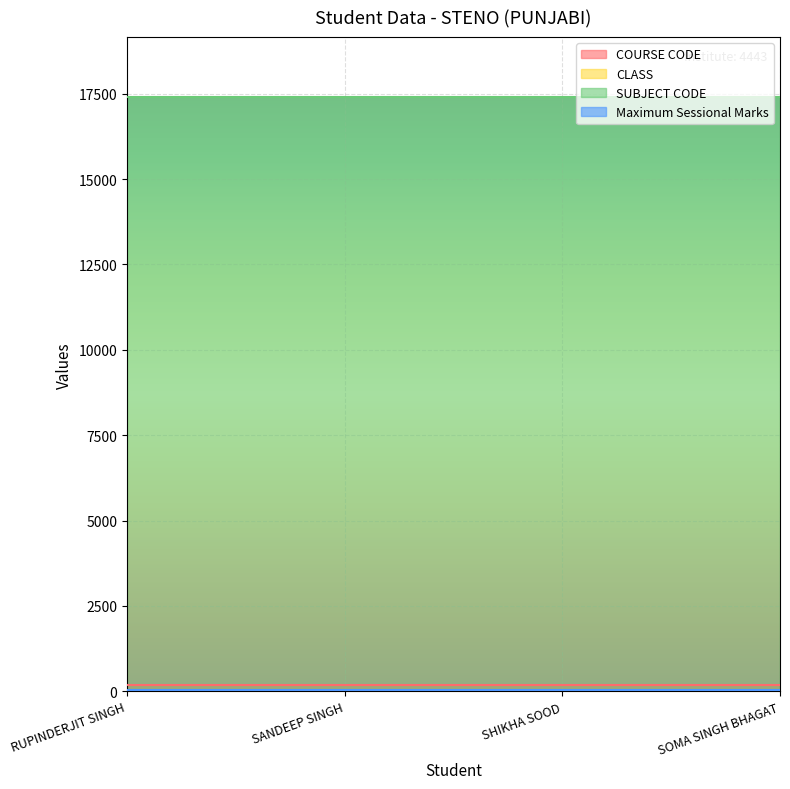

What is the total value across all series at SHIKHA SOOD?

17640